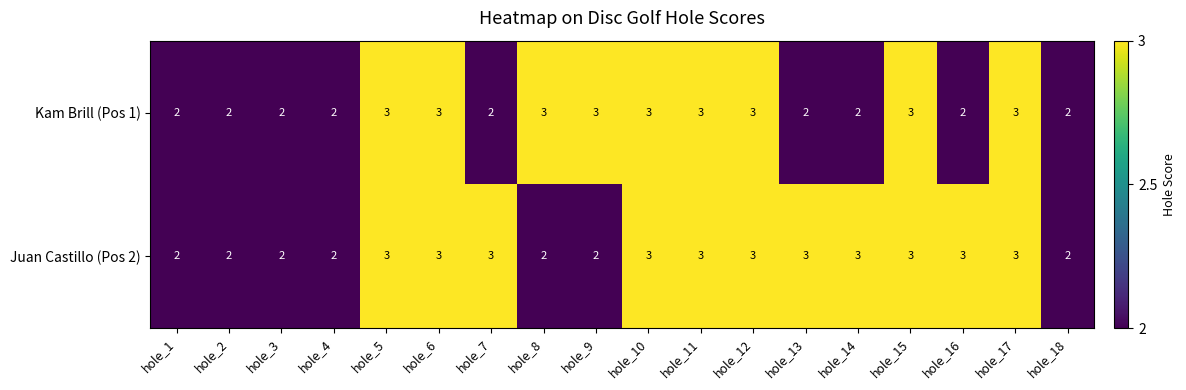

What is the sum of the Juan Castillo (Pos 2) values at hole_2 and hole_15?

5